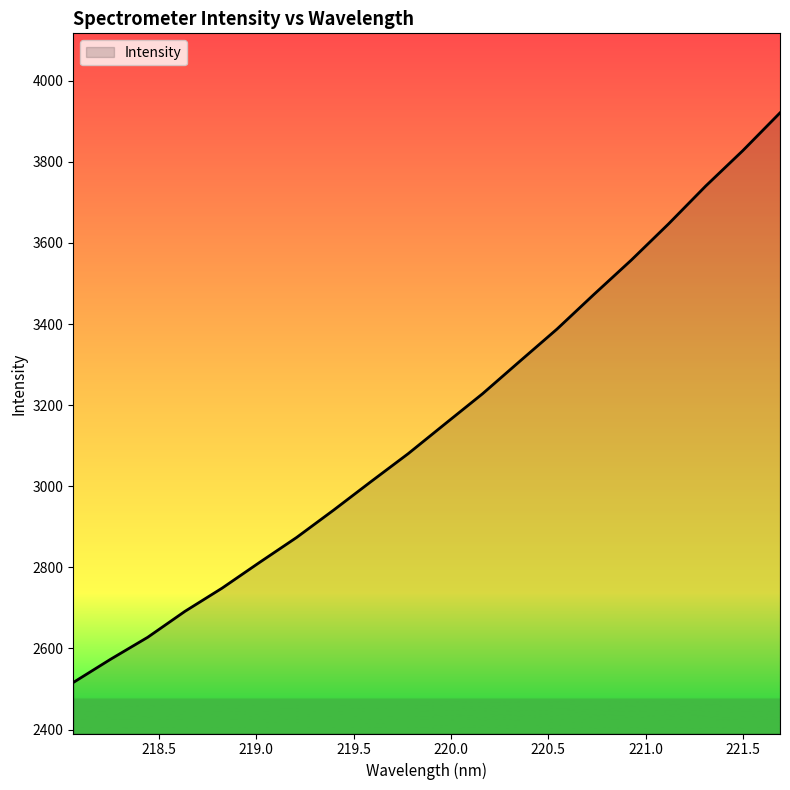

What is the smallest value displayed?

2516.0